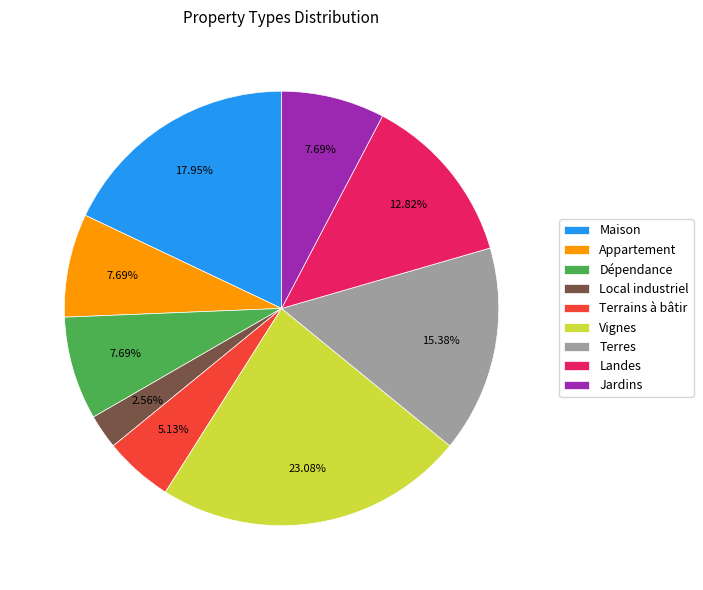

The Dépendance slice represents 1% of the pie. True or false?

False